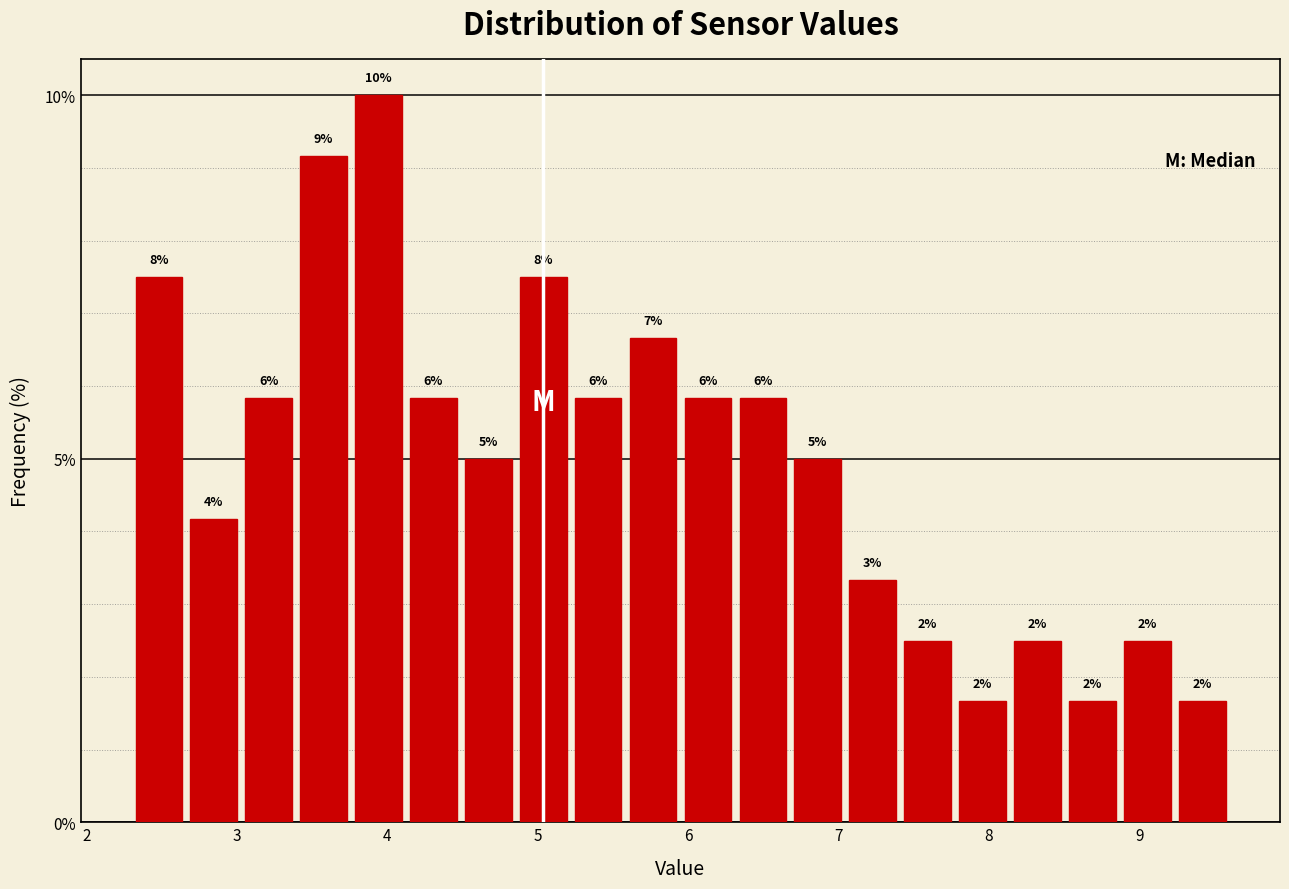

Read against the x-axis, roughly where is the centre of the tallest bar?

3.9